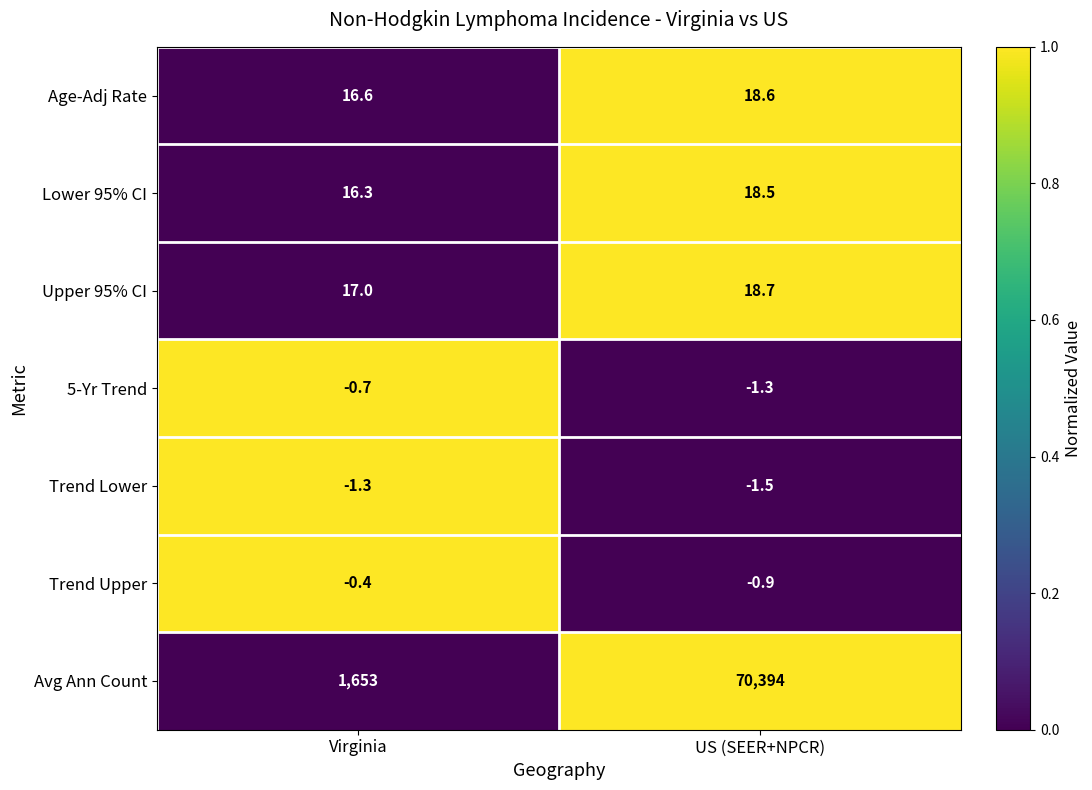

Read the Upper 95% CI value at US (SEER+NPCR).

18.7